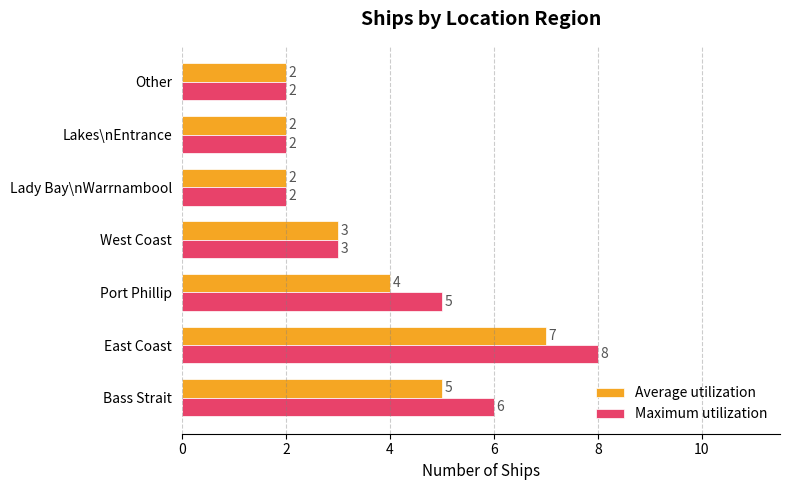

What is the lowest value of the Maximum utilization series?

2